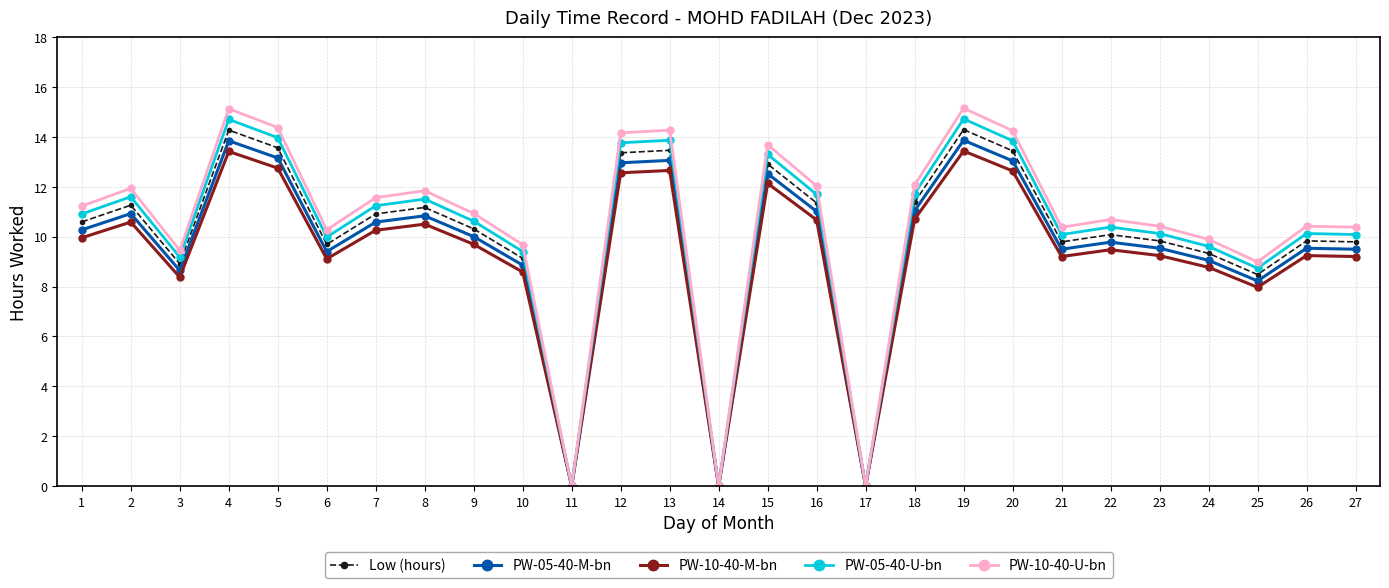

Where is the first local maximum for PW-05-40-U-bn?

2